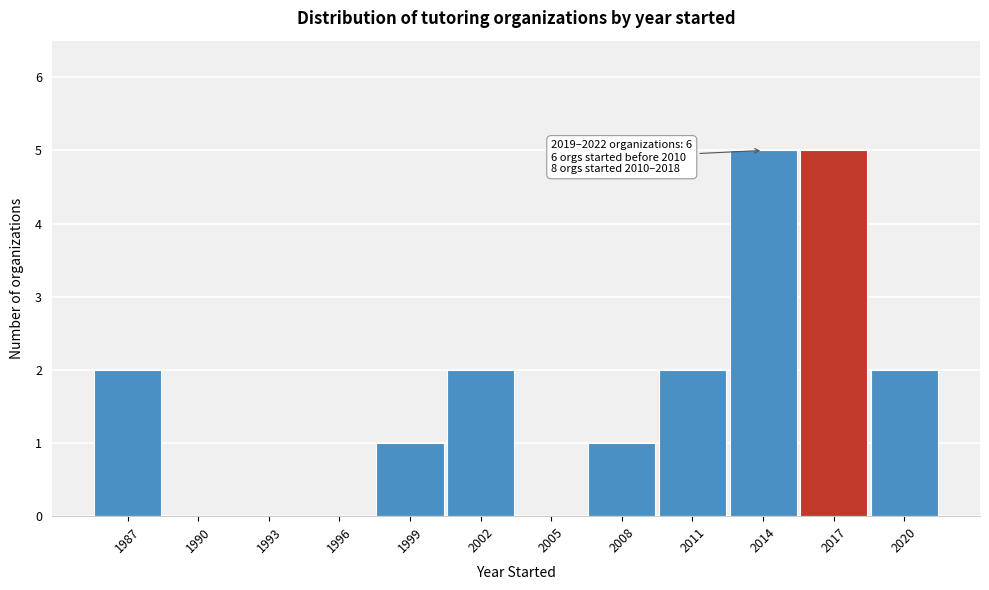

Reading right to left, extract all data points from this chart.

2020=2	2017=5	2014=5	2011=2	2008=1	2005=0	2002=2	1999=1	1996=0	1993=0	1990=0	1987=2